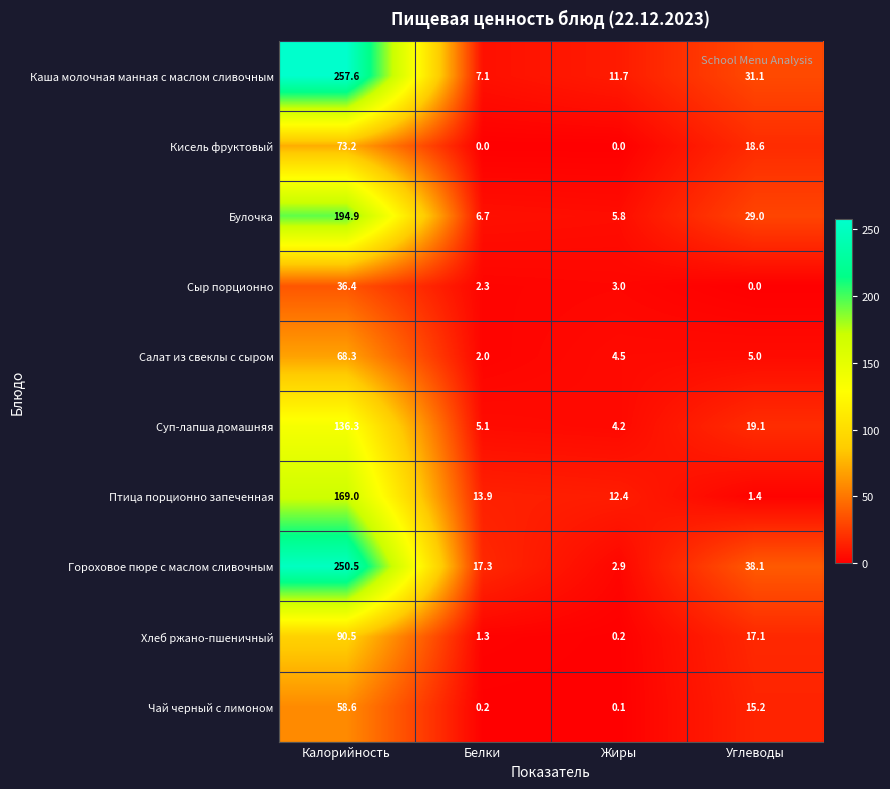

Between Калорийность and Белки, which series saw the biggest shift?

Каша молочная манная с маслом сливочным